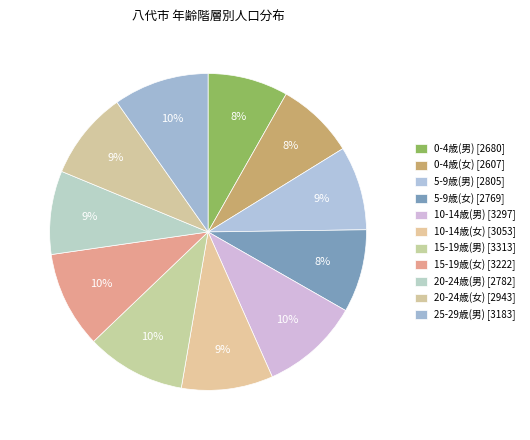

Does 25-29歳(男) account for over 50% of the chart?

No